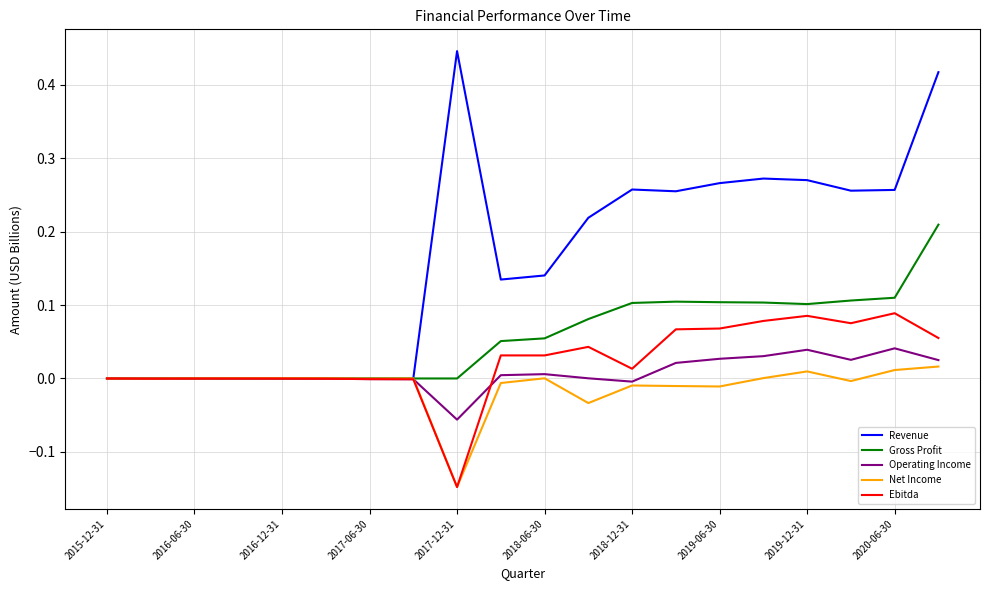

What are all the series names shown in the legend?

Revenue, Gross Profit, Operating Income, Net Income, Ebitda